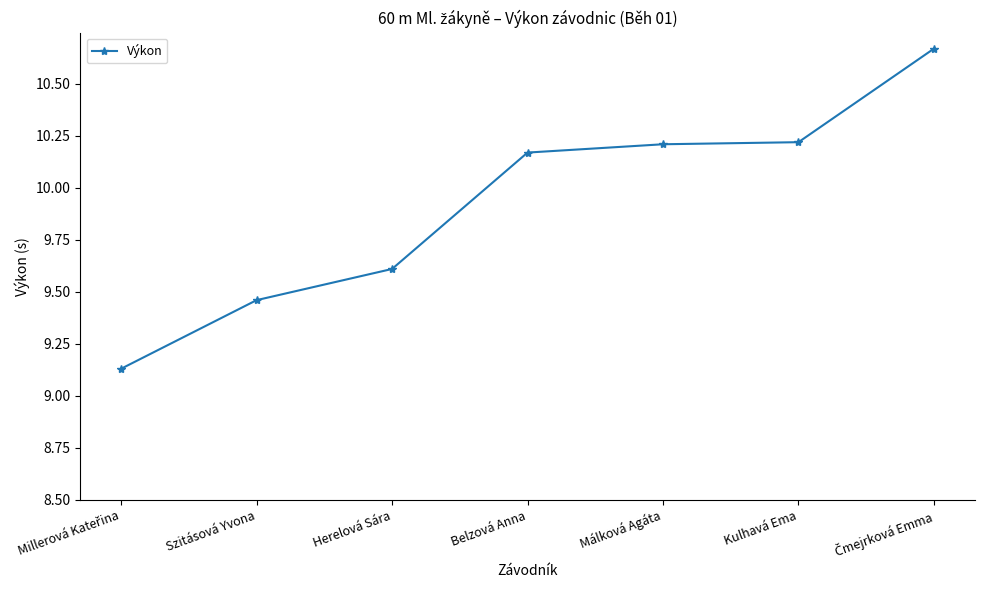

Where does the data first go above 10?

Belzová Anna